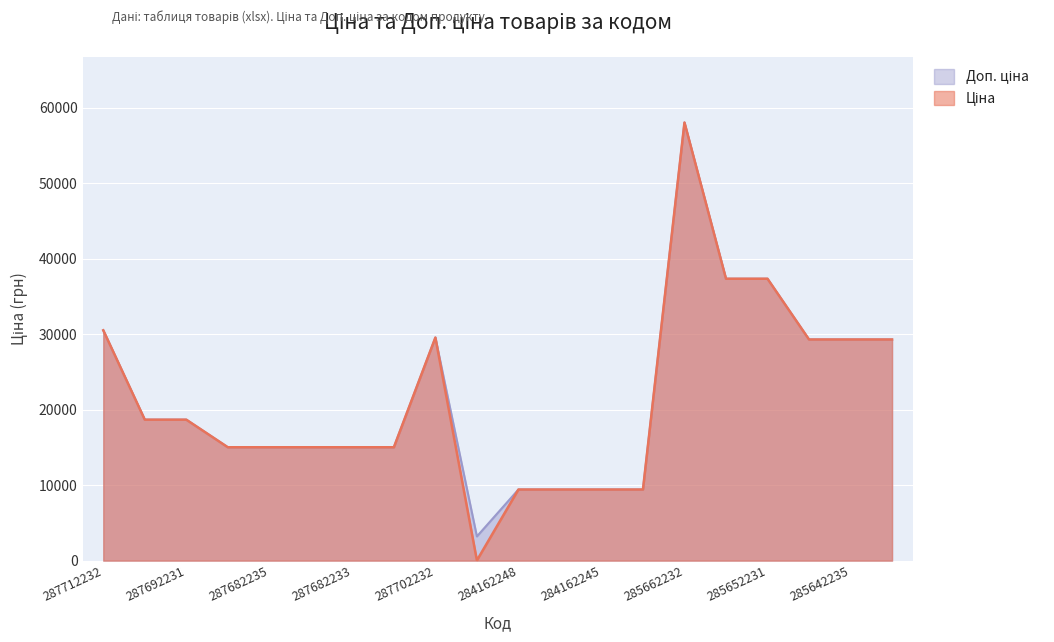

True or false: Ціна and Доп. ціна intersect in this chart.

False